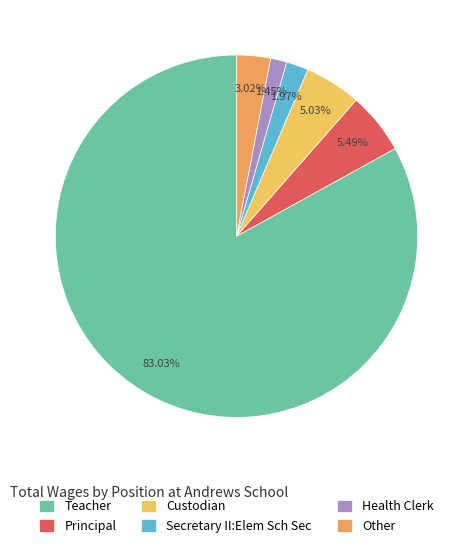

How many slices are in this pie chart?

6